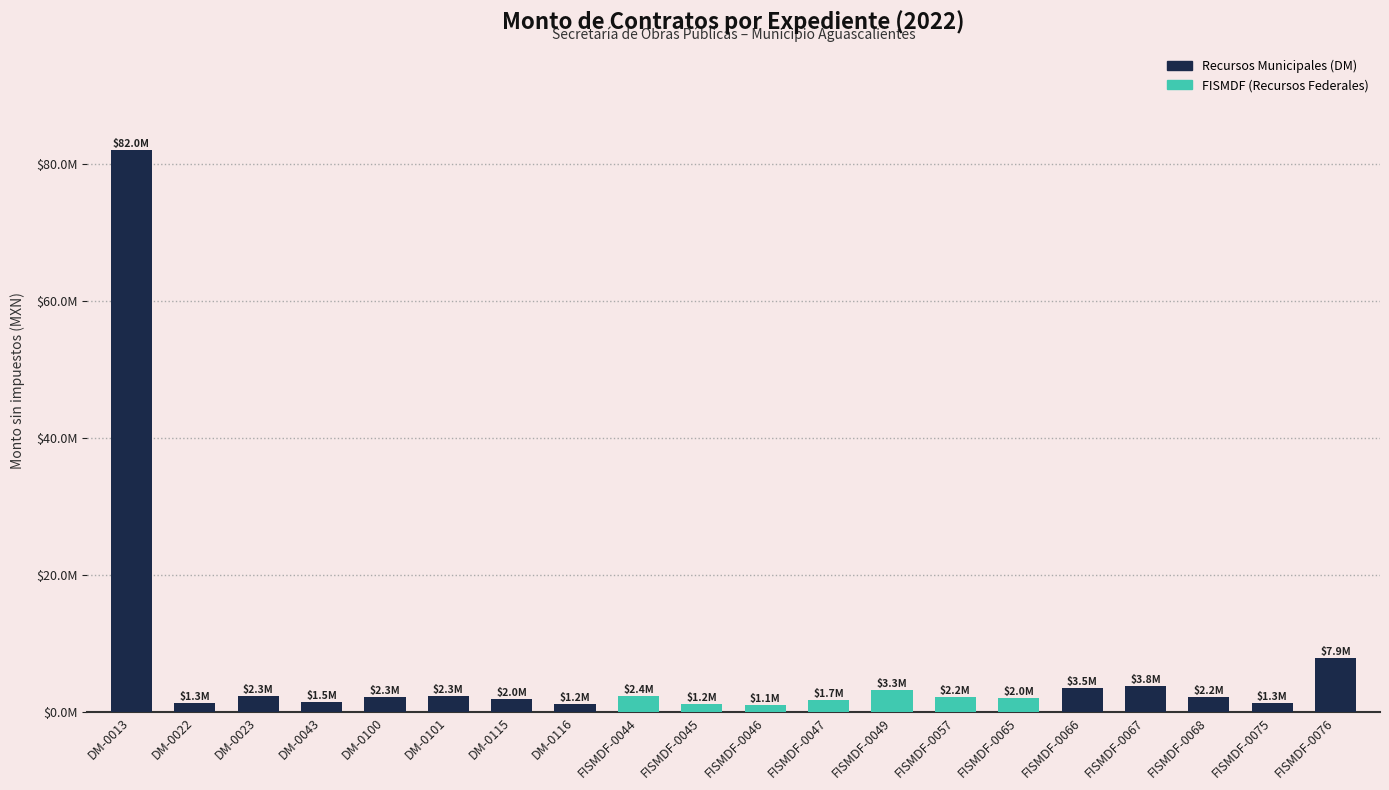

Are the bars horizontal?

No